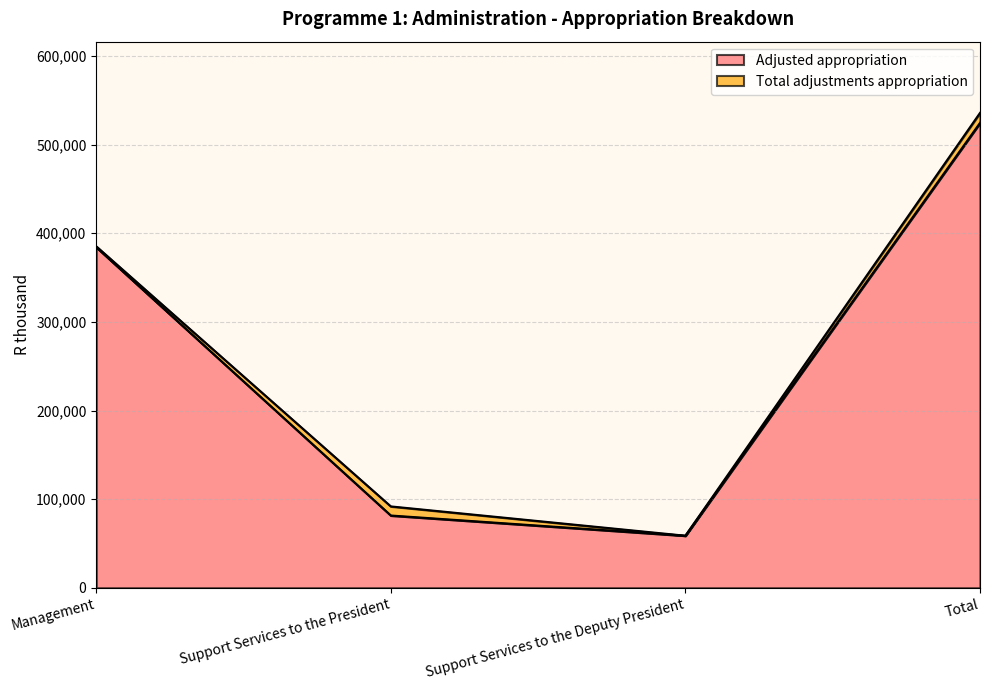

Reading left to right, what are all the values shown in this chart?

384290	81541	58737	524568